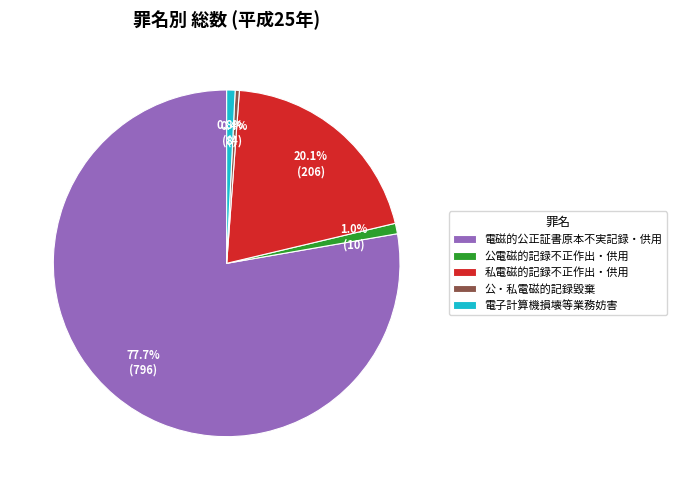

Is there any slice that represents more than half of the pie?

Yes